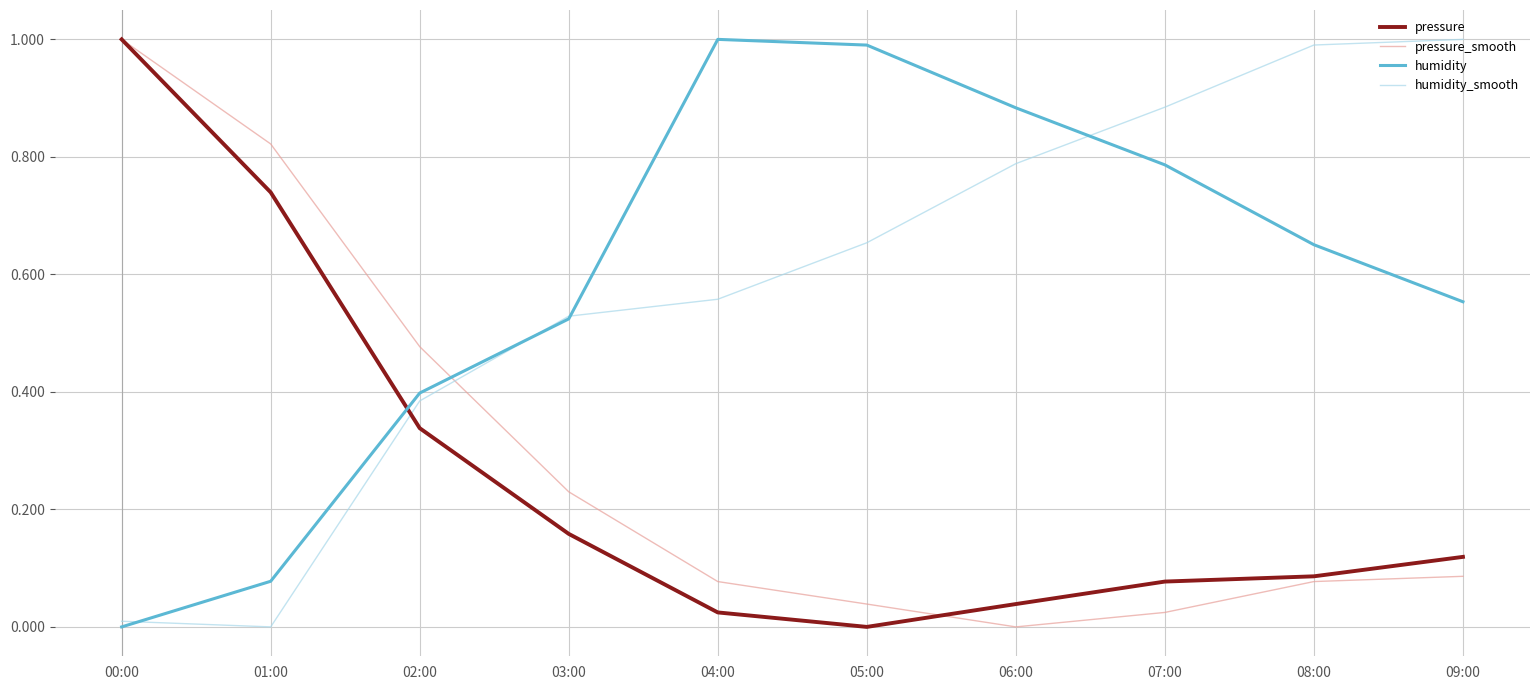

The value of pressure_smooth at 00:00 is 1.0. True or false?

True